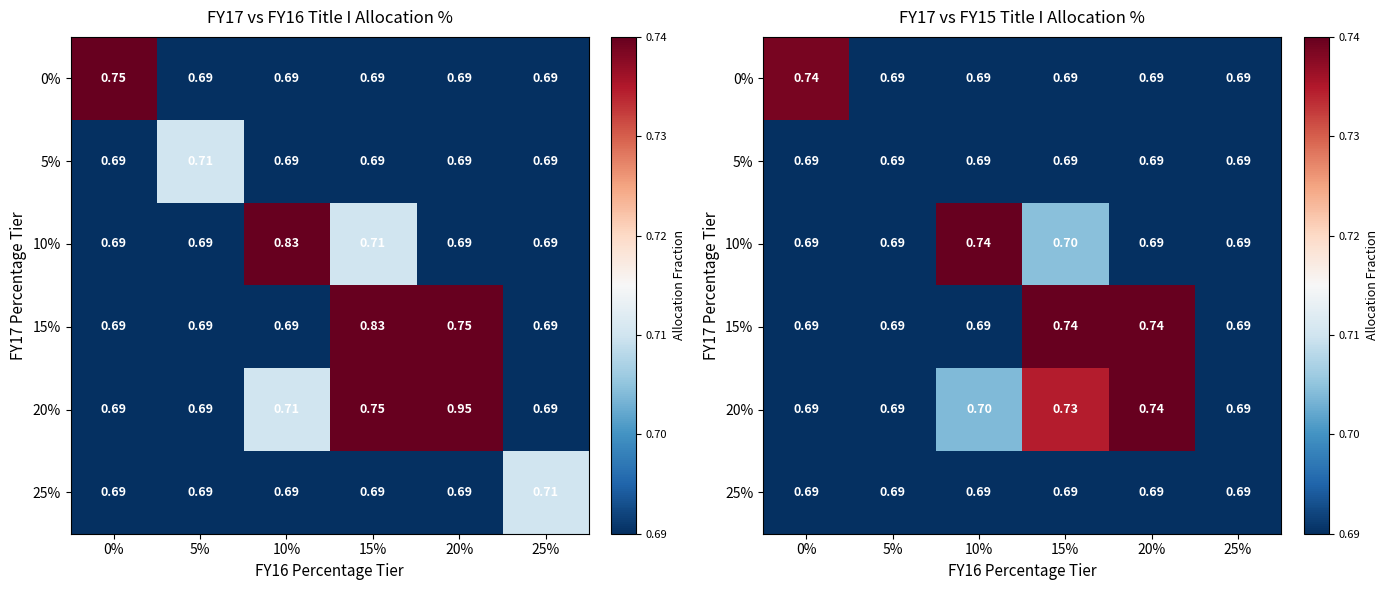

Is the value of 20% at 10% greater than the value of 10% at 5%?

Yes